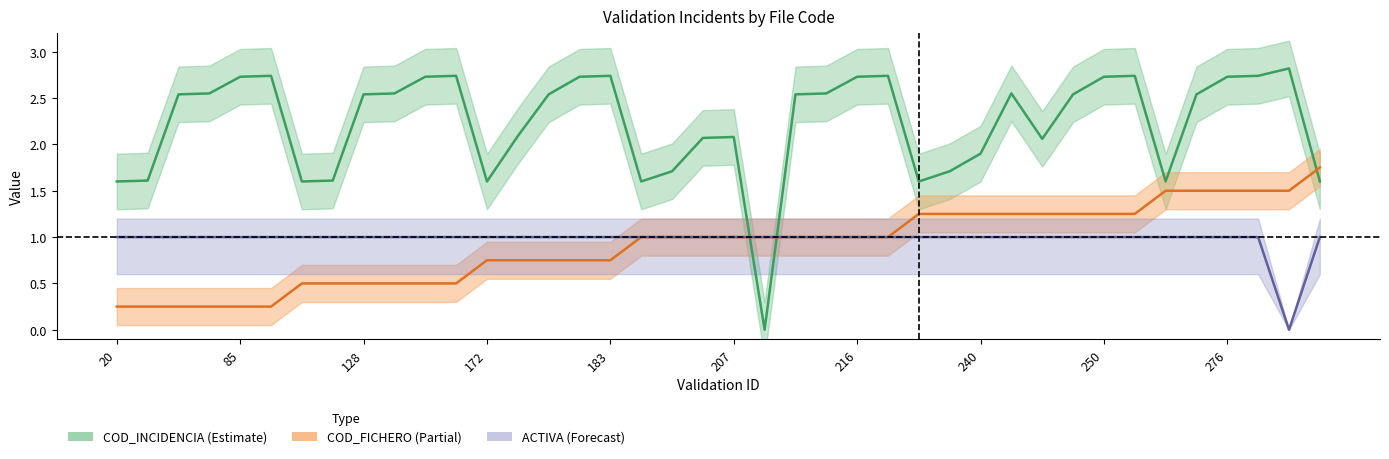

Count the ACTIVA values in the range 1 to 2.

39